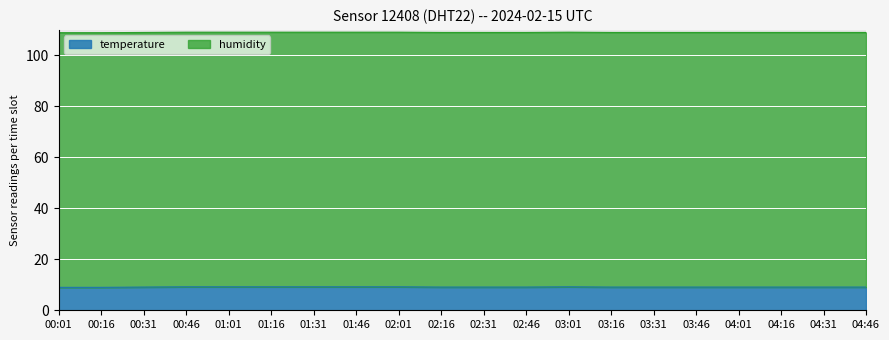

Does the chart display data point markers on the line(s)?

No